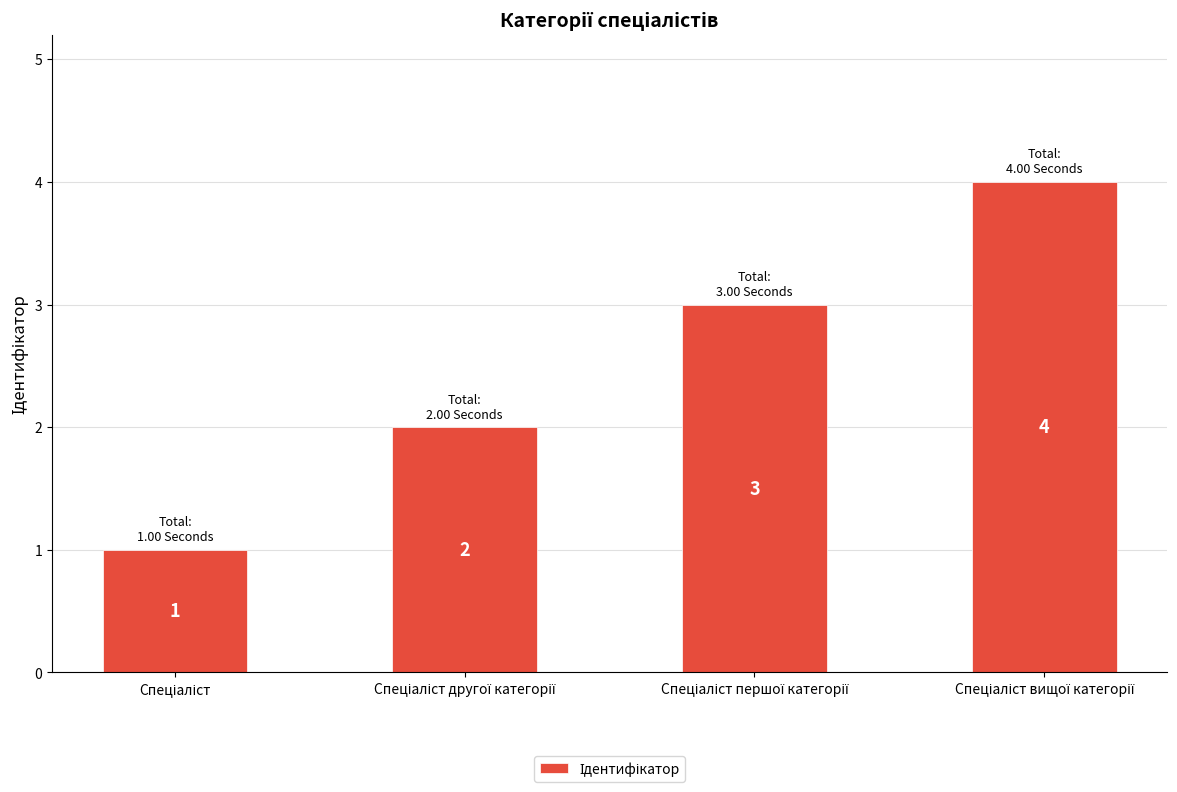

What is the value of the 1st bar from the left?

1